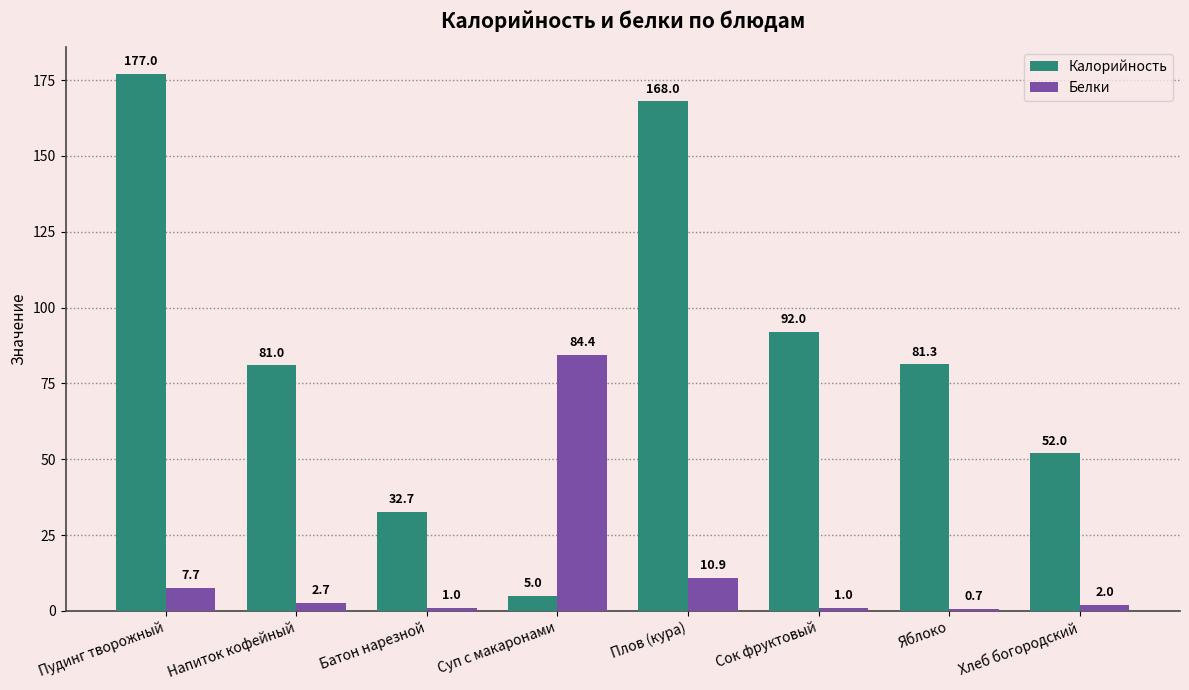

What is the lowest value of the Калорийность series?

5.0